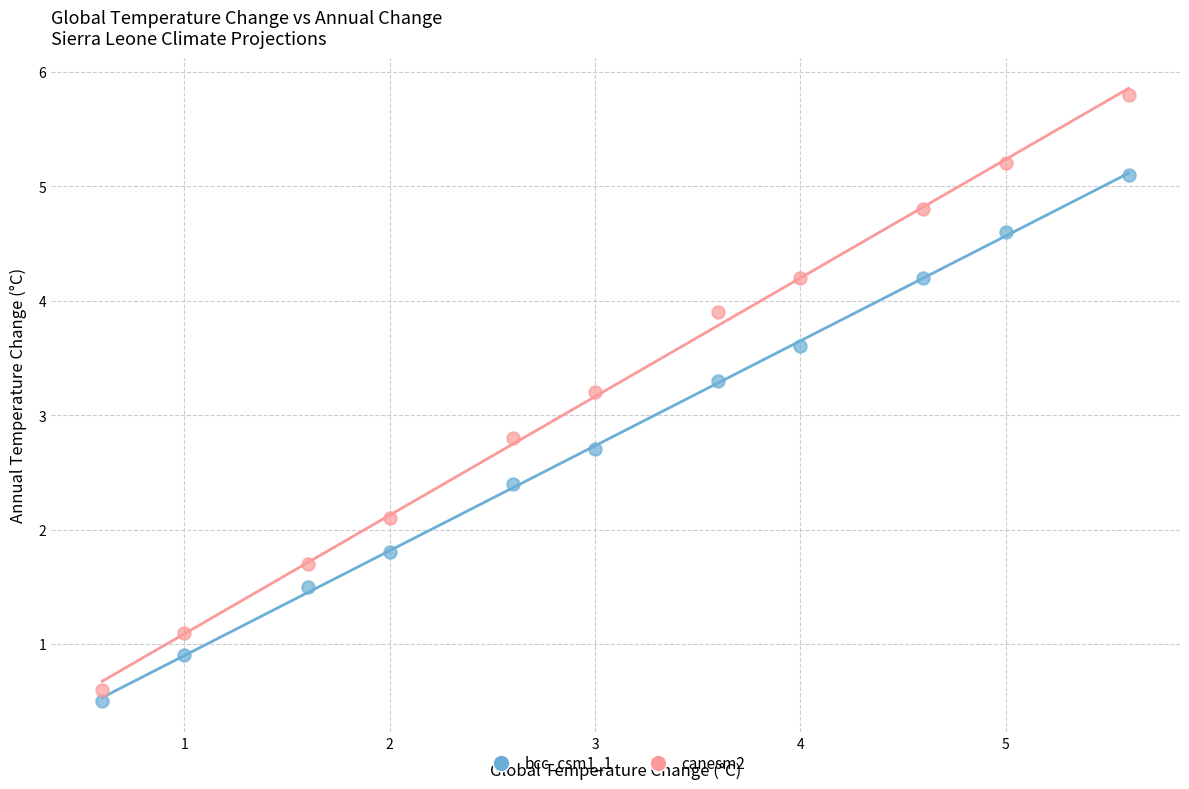

What is the X range (max minus min) for the scatter plot?

5.0